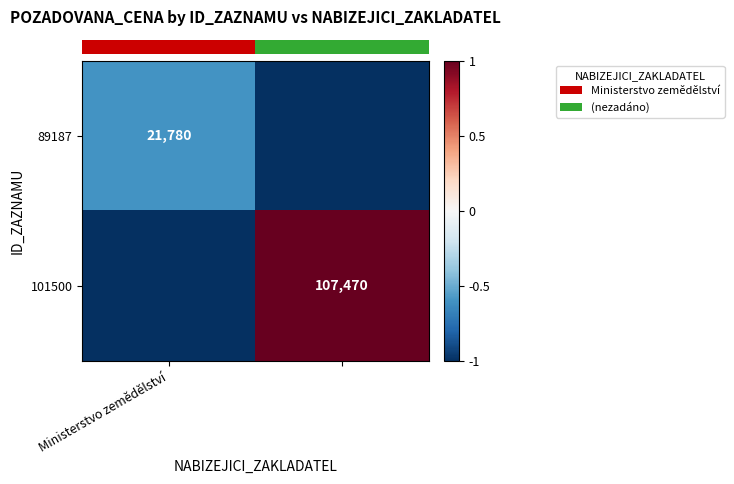

Where is row_1 nearest to the value 0?

Ministerstvo zemědělství